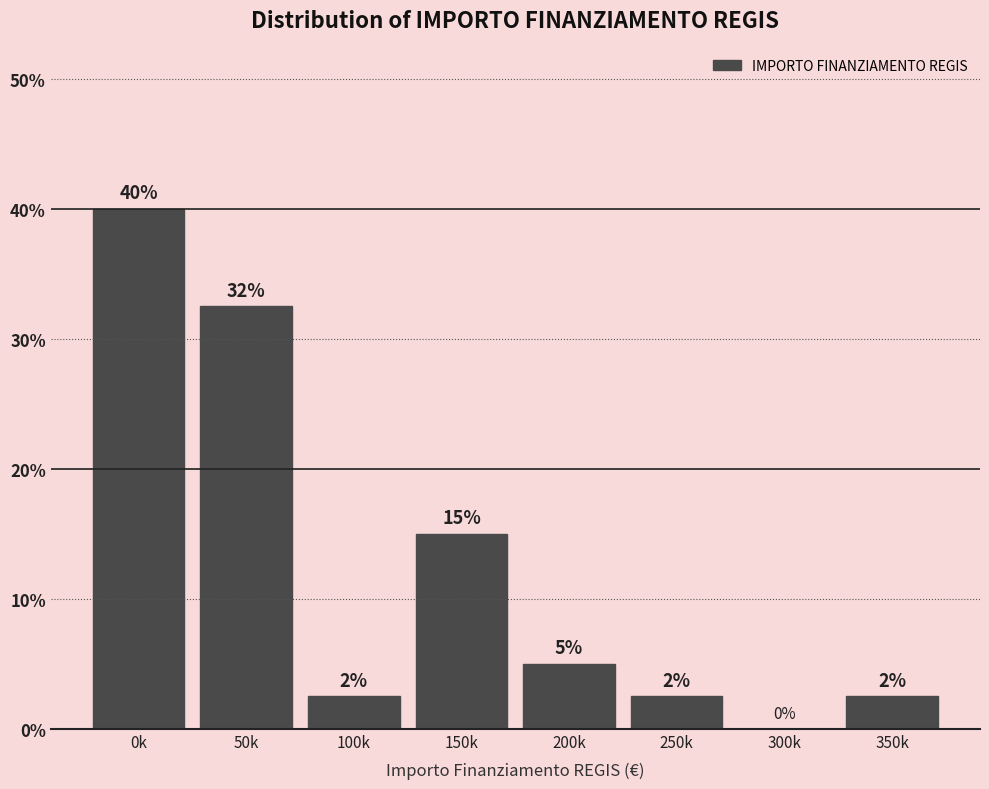

Is it true that the value at 0k is 25.8?

False